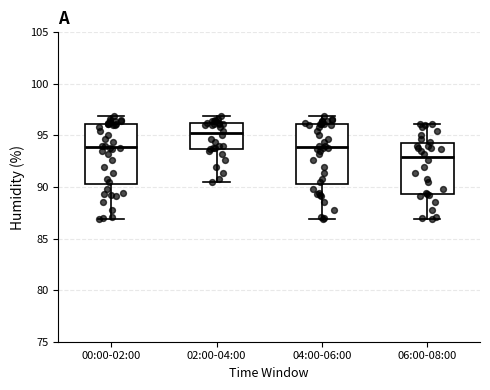

Reading left to right, transcribe this box plot: for each box, give where its median line is, the range the box spans, and where its two whiskers end, as read against the y-axis. The values are not printed on the chart, so give them approximately, as read against the axis.

00:00-02:00: median 94.0, box 90.5 to 96.0, whiskers 87.0 to 97.0
02:00-04:00: median 95.0, box 93.5 to 96.0, whiskers 90.5 to 97.0
04:00-06:00: median 94.0, box 90.5 to 96.0, whiskers 87.0 to 97.0
06:00-08:00: median 93.0, box 89.5 to 94.5, whiskers 87.0 to 96.0